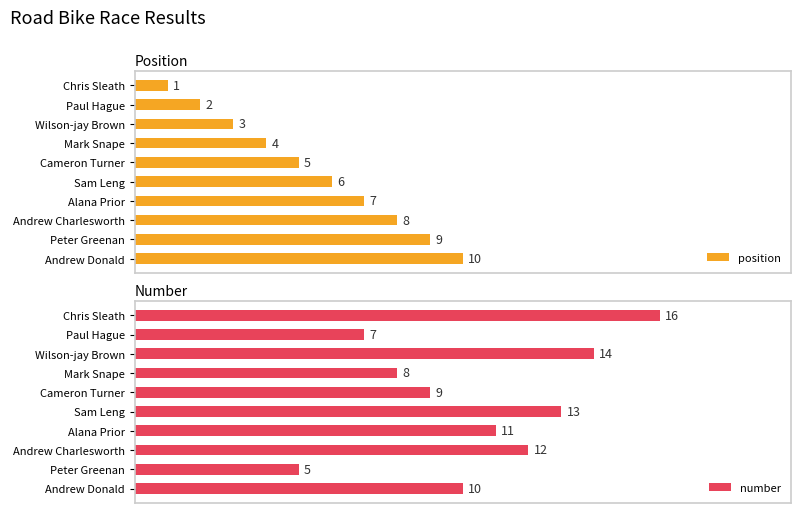

Which category has the highest value in the position series?

Andrew Donald